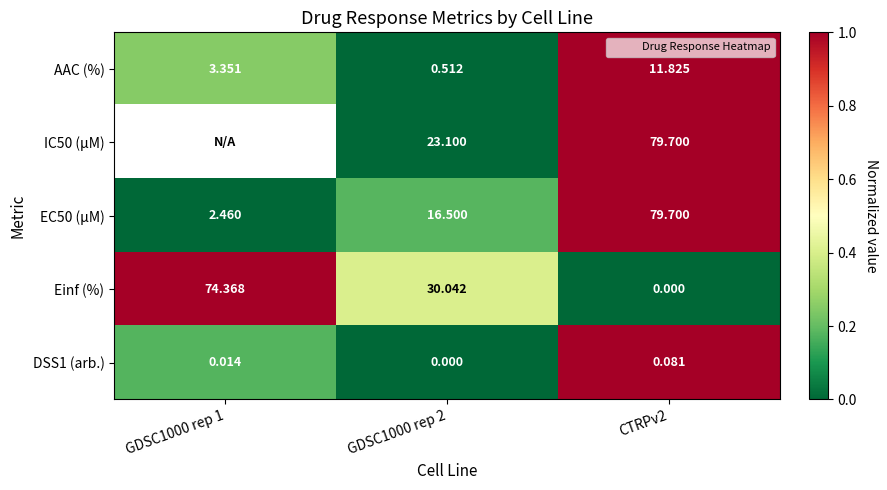

At which category is the sum across all series the highest?

CTRPv2